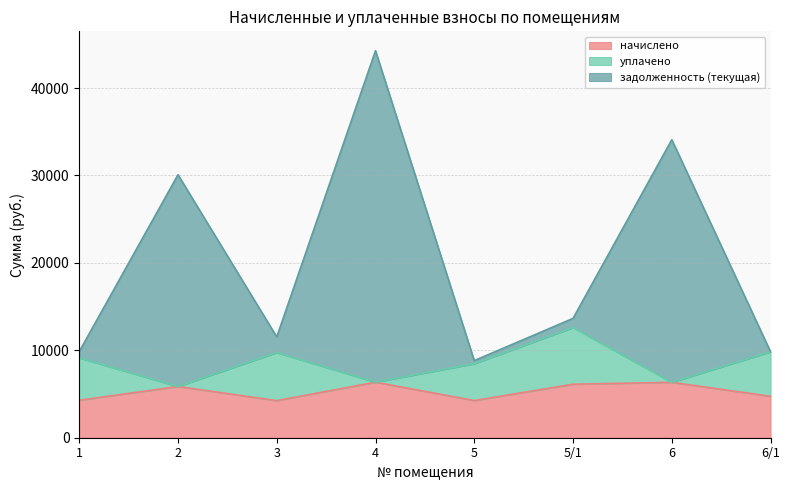

Where is the first local maximum for задолженность (текущая)?

2